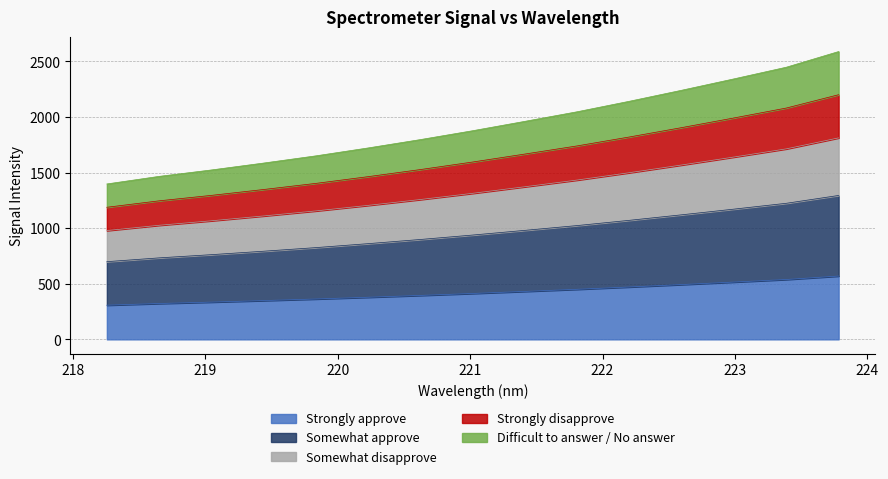

Does the chart display data point markers on the line(s)?

No